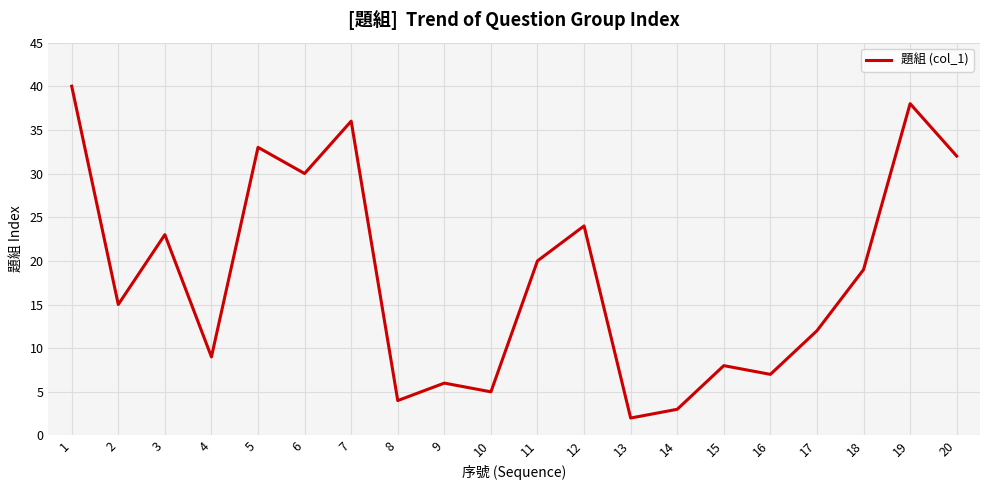

True or false: the data shows 32 at 20.

True